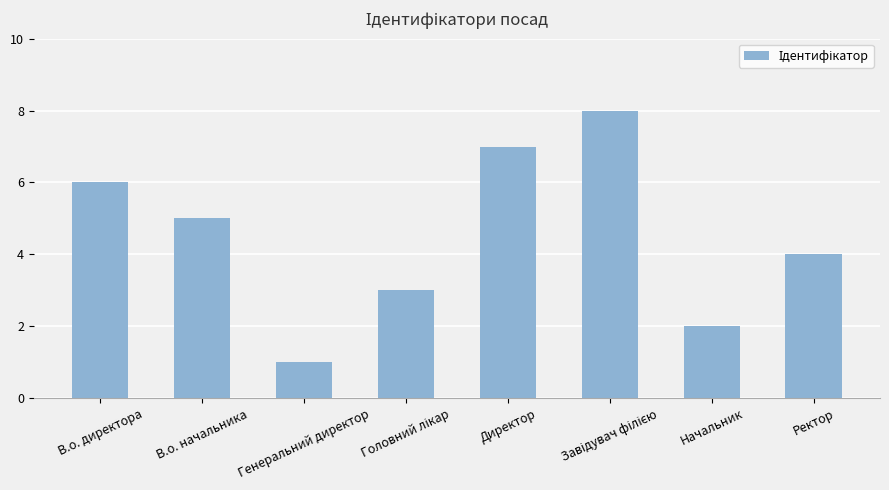

At which label is the value closest to 4?

Ректор